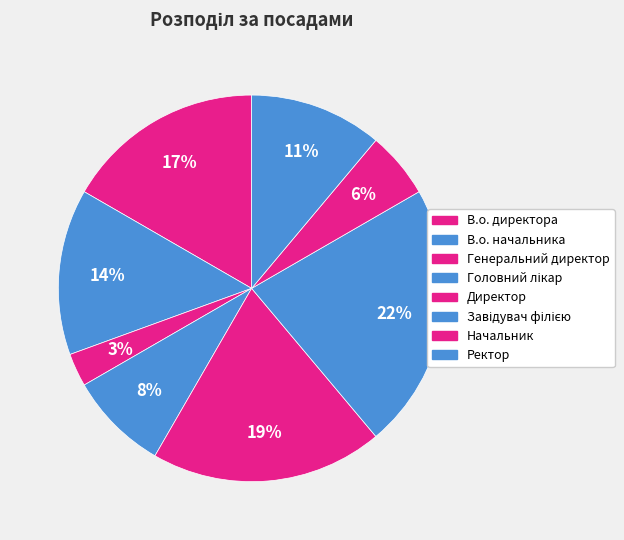

To the nearest percent, what is the combined percentage of Завідувач філією and Начальник?

28%